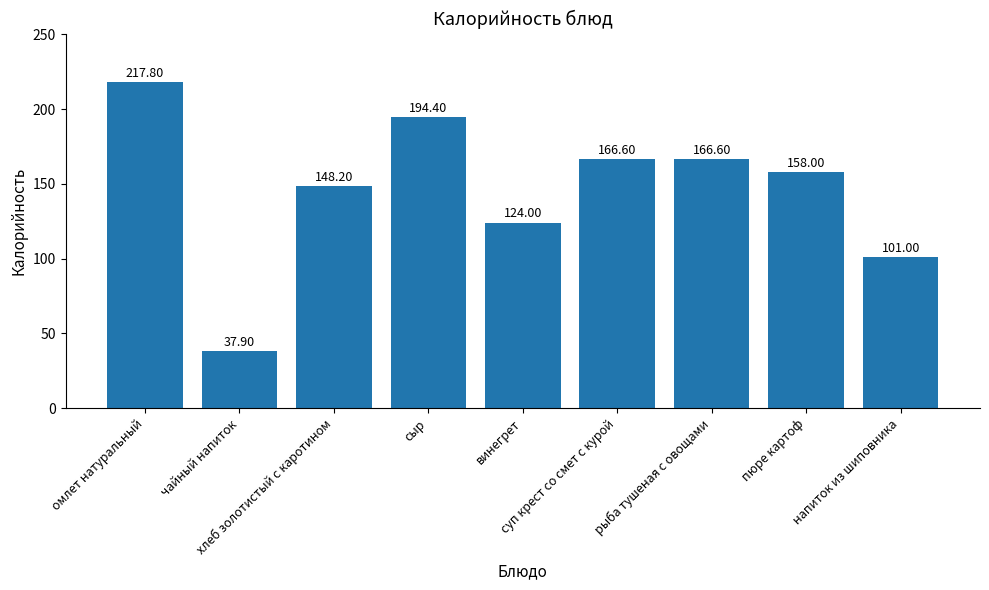

What is the change in value from винегрет to рыба тушеная с овощами?

+42.6